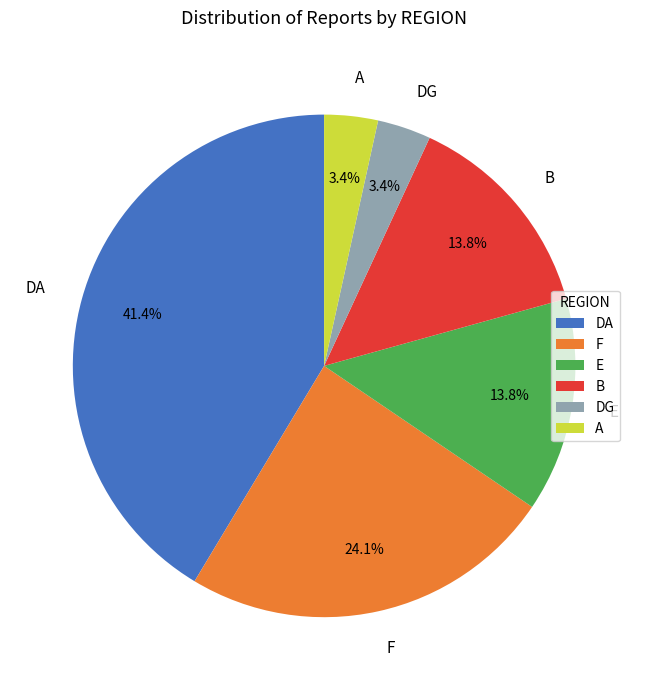

Does F represent more than half of the total?

No